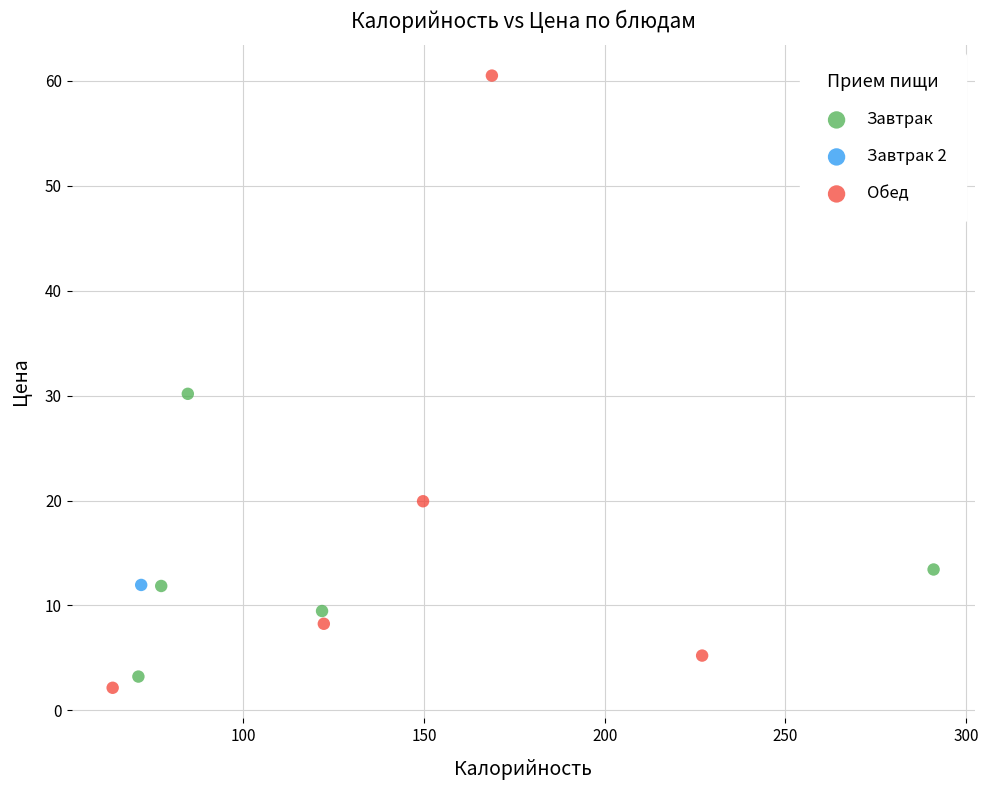

What are all the series names shown in the legend?

Завтрак, Завтрак 2, Обед